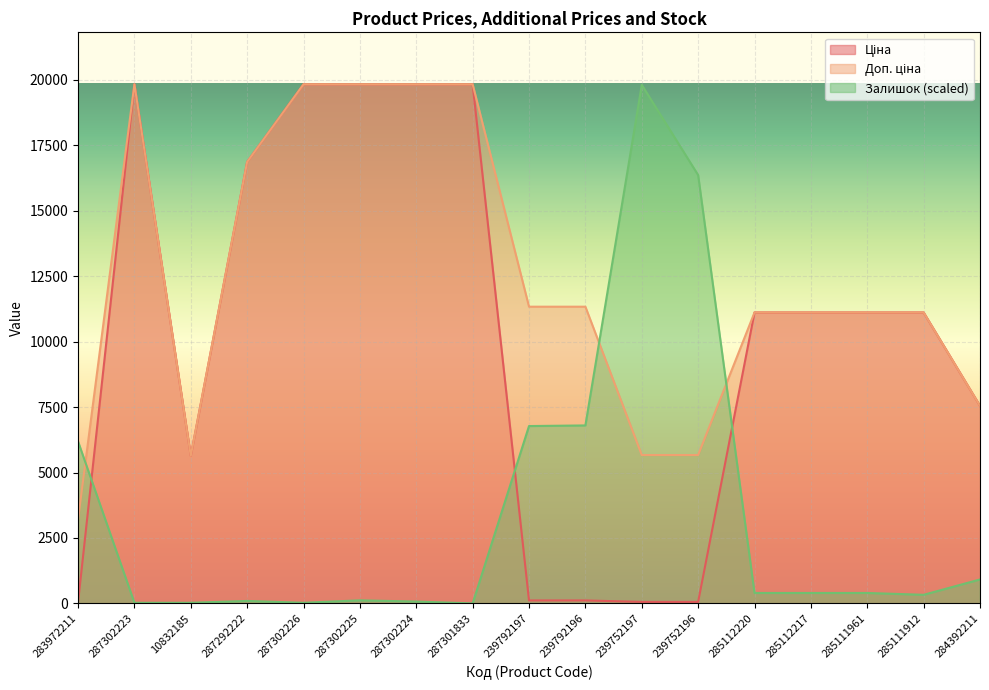

Where does the Ціна series first go above 11113?

287302223